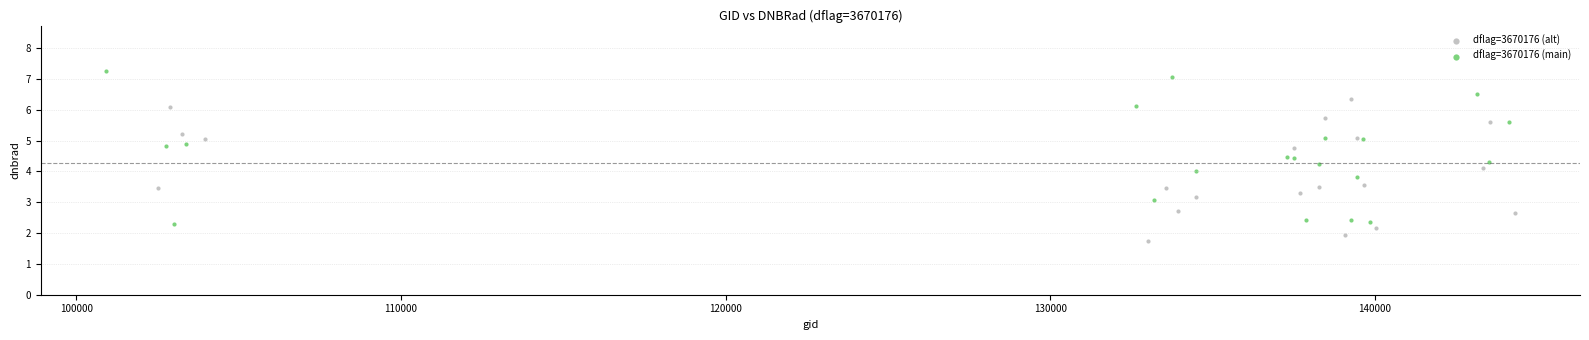

Which series reaches the maximum Y coordinate?

dflag=3670176 (main)